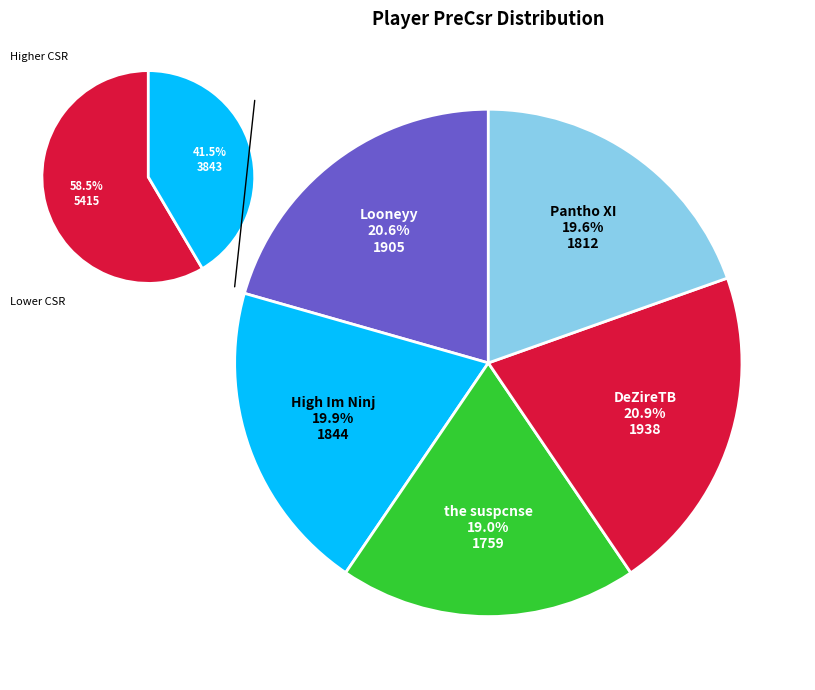

To the nearest percent, what is the difference between the Looneyy and High Im Ninj slice percentages?

1%